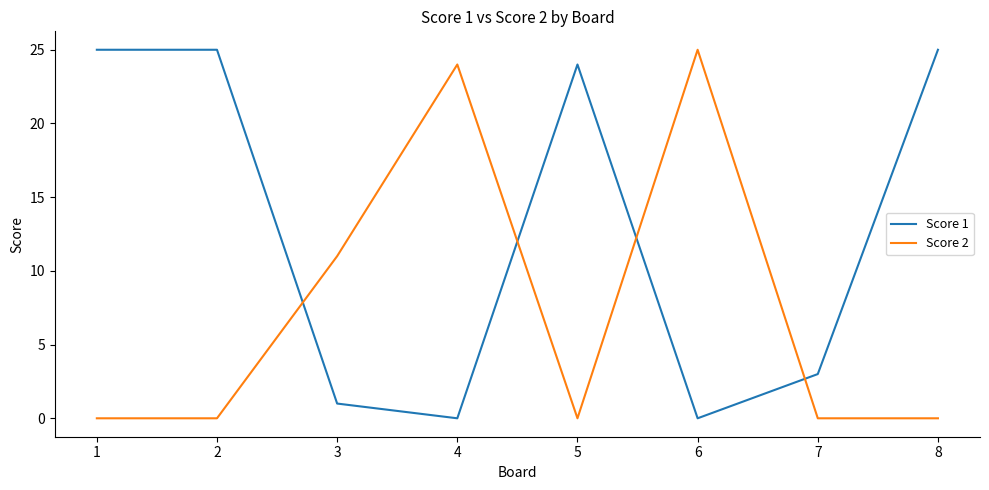

What is the sum of the Score 2 values at 4 and 1?

24